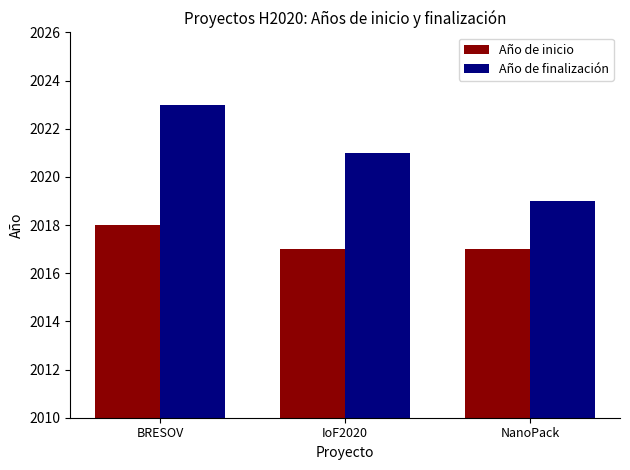

How many bars are there in total?

6